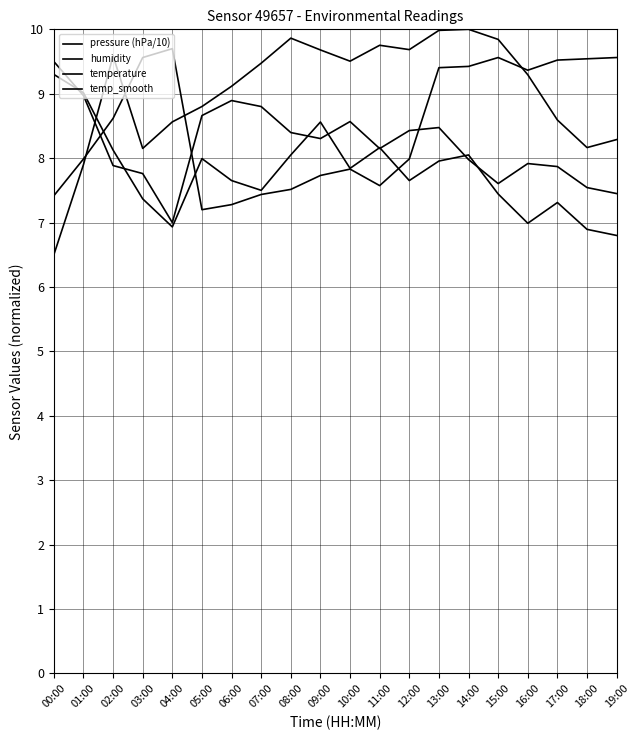

In temperature, how many points are lower than both neighbors (excluding endpoints)?

4